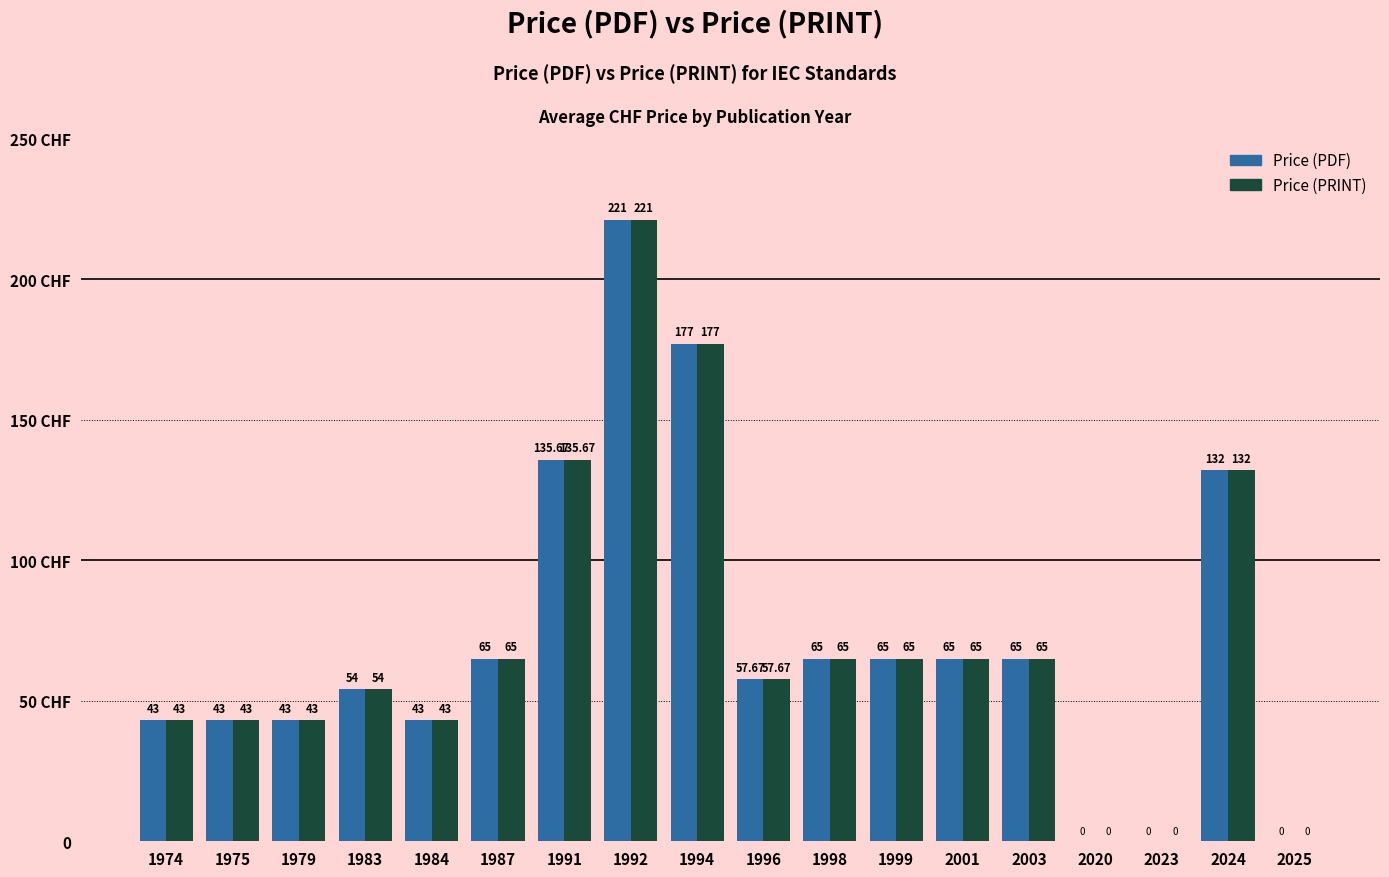

Is the value of Price (PRINT) at 1992 greater than the value of Price (PDF) at 1979?

Yes